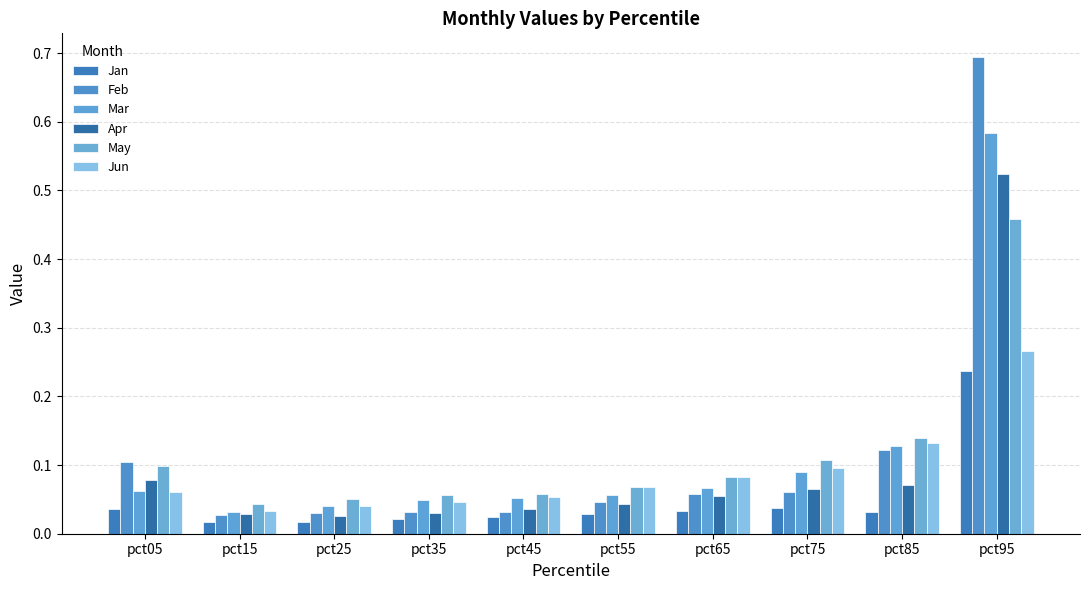

Between pct75 and pct85, which series saw the biggest shift?

Feb